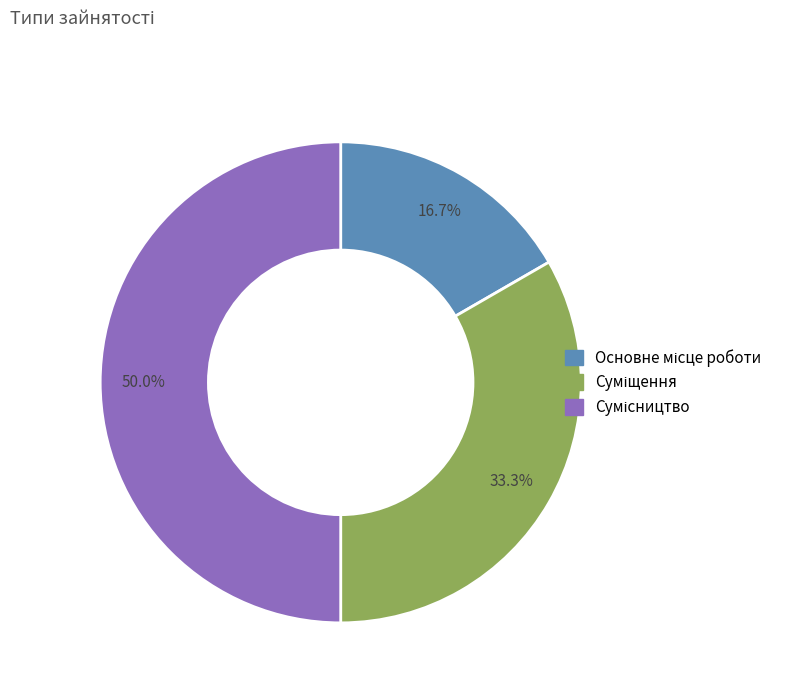

How many slices are in this pie chart?

3